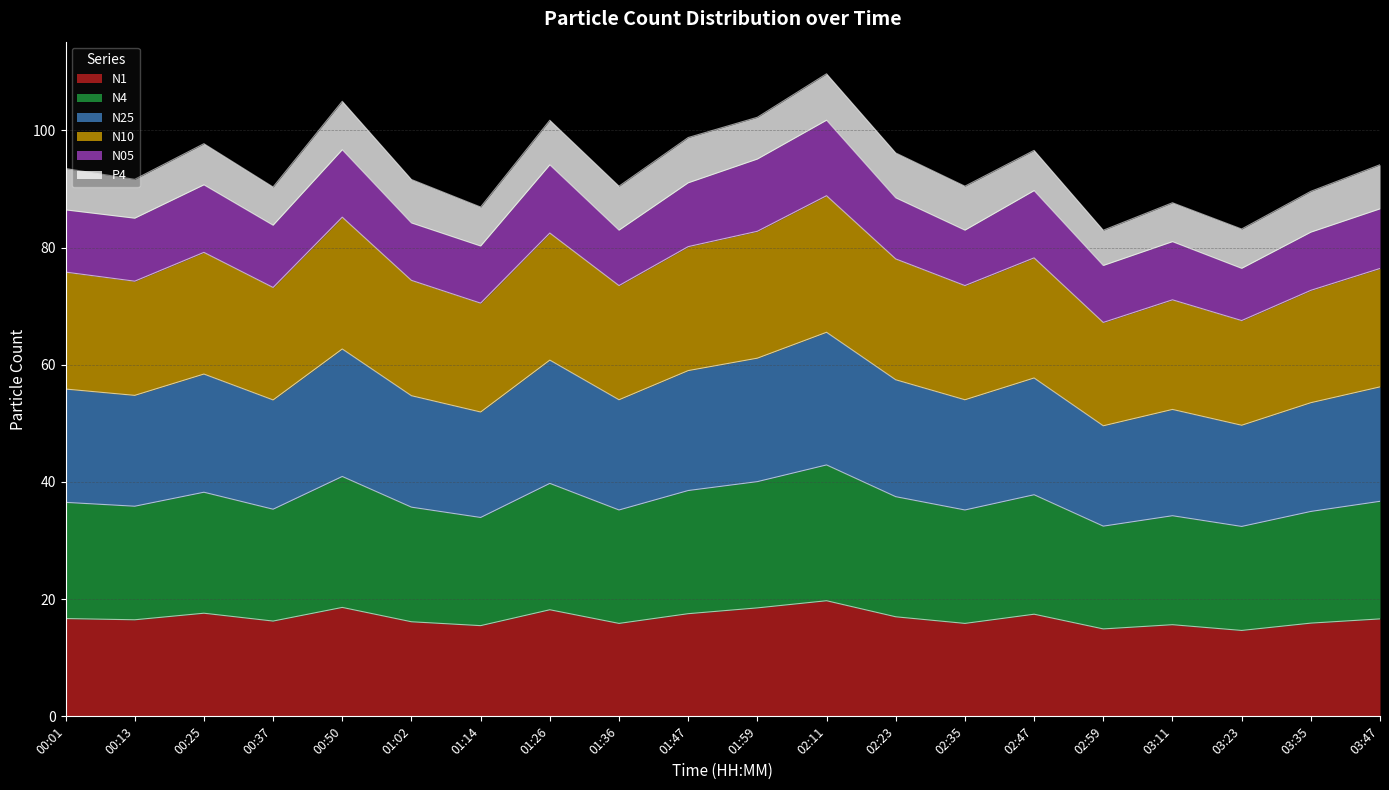

What is the label of the 14th point from the right?

01:14